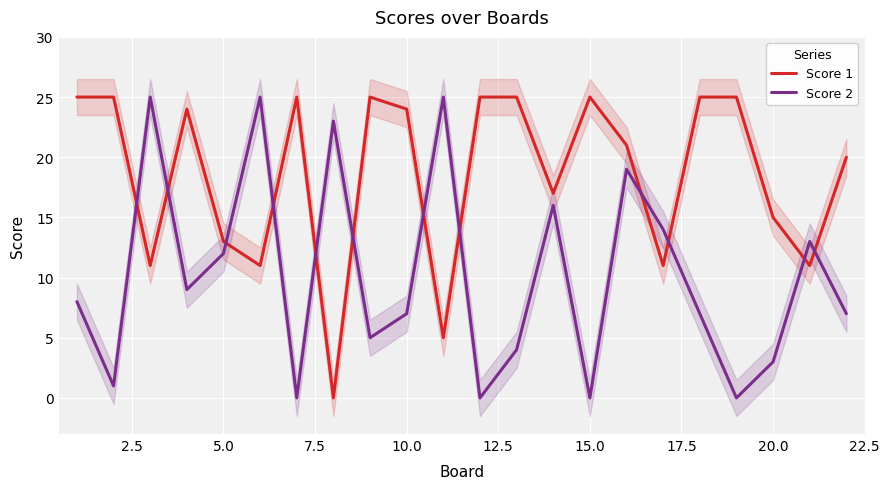

True or false: Score 1 has a value of 13 at 5.0.

True